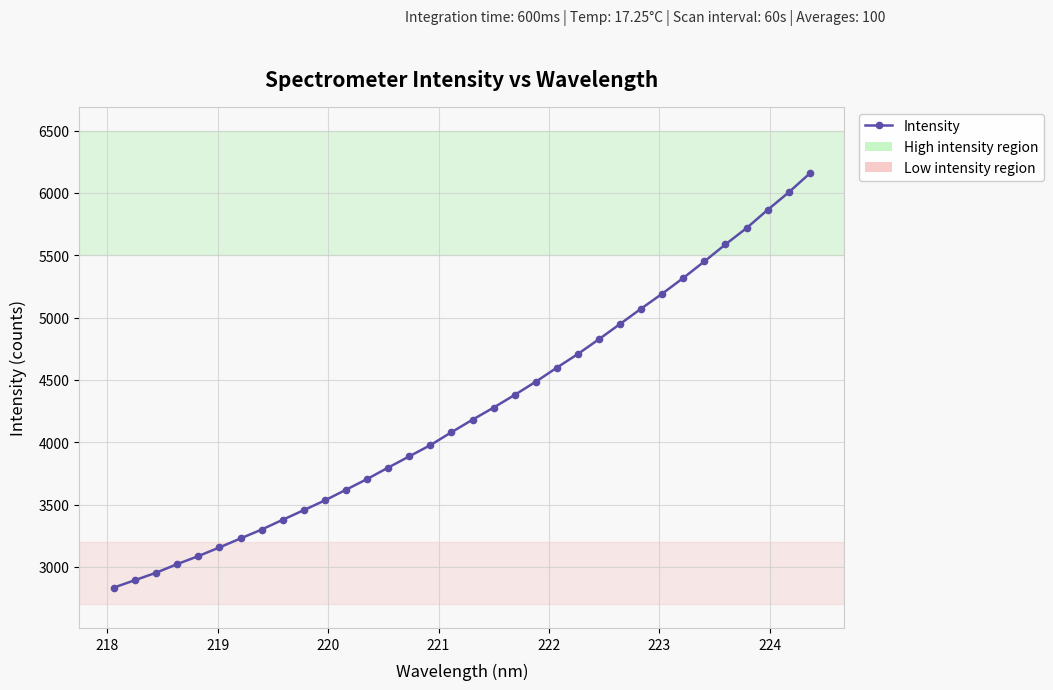

What is the sum of all values?

144657.8